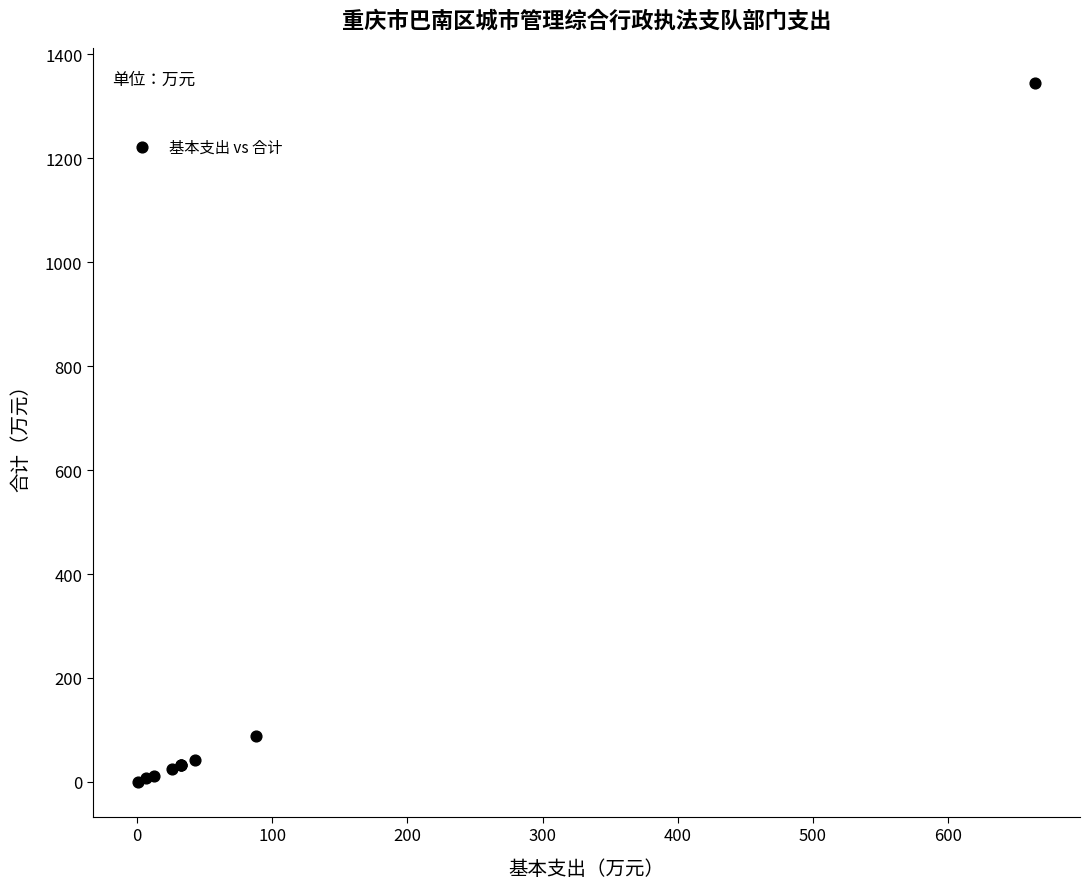

What Y value in the scatter plot is closest to 672?

87.6